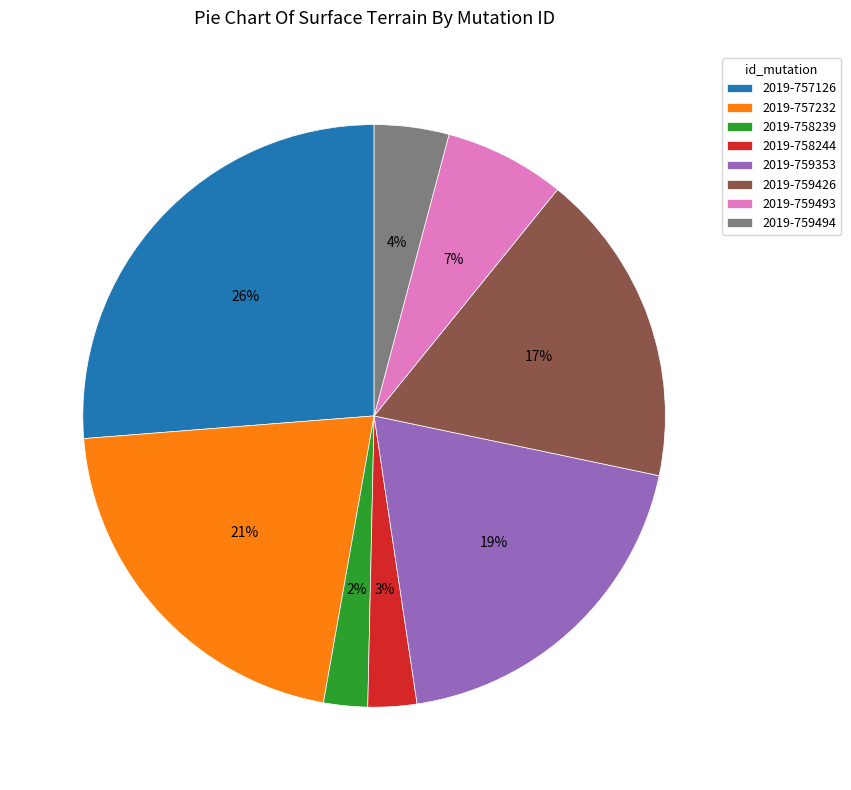

What percentage is the 2019-758239 slice, to the nearest percent?

2%